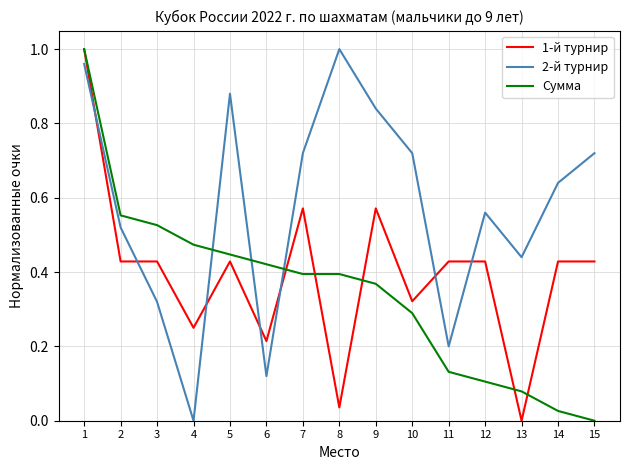

Between 4 and 6, which series saw the biggest shift?

2-й турнир